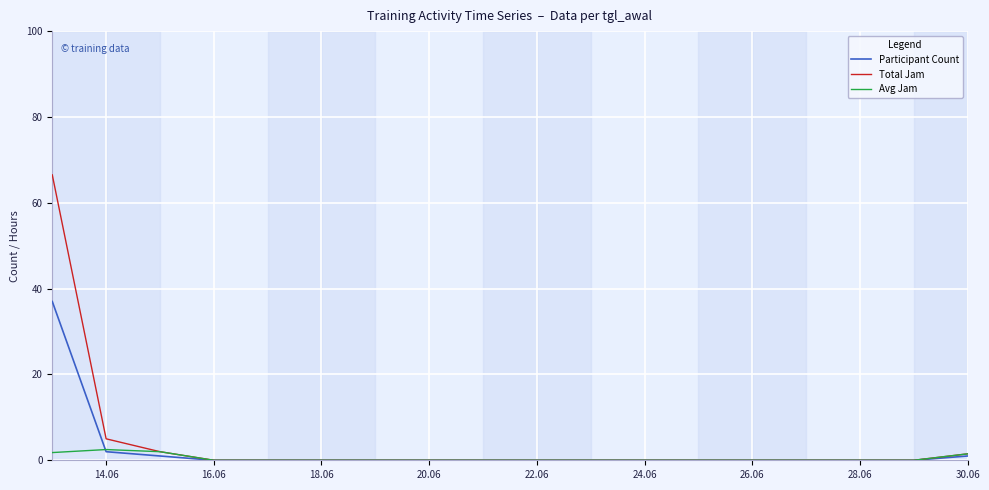

List the series in order of their peak value, highest first.

Total Jam, Participant Count, Avg Jam